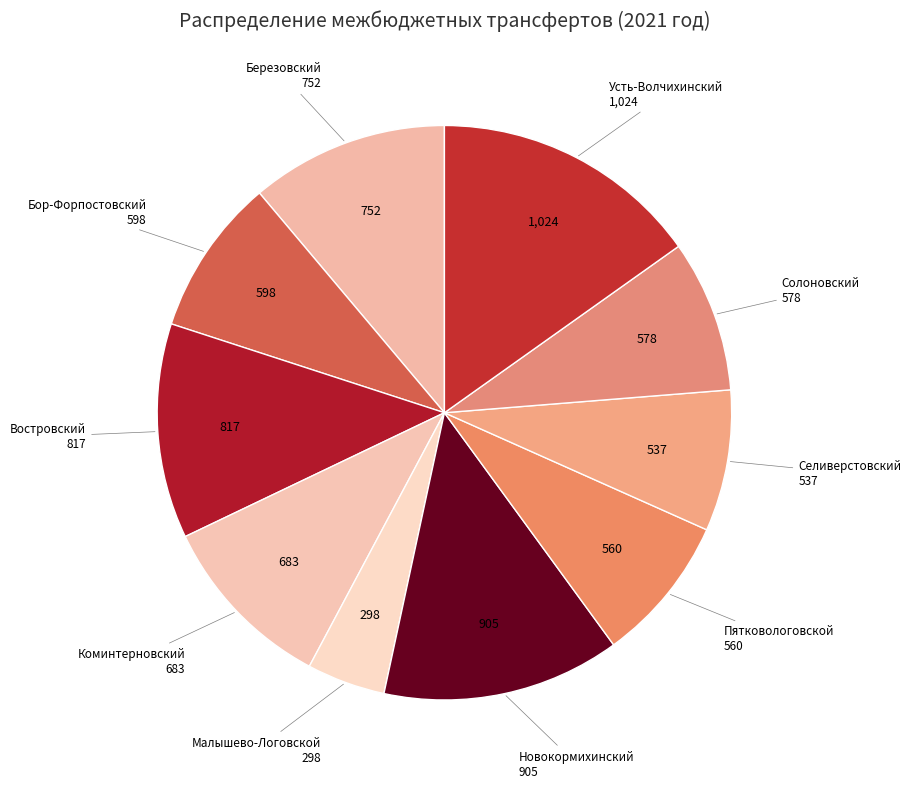

Approximately how many times larger is the value at Малышево-Логовской compared to Востровский?

0.4